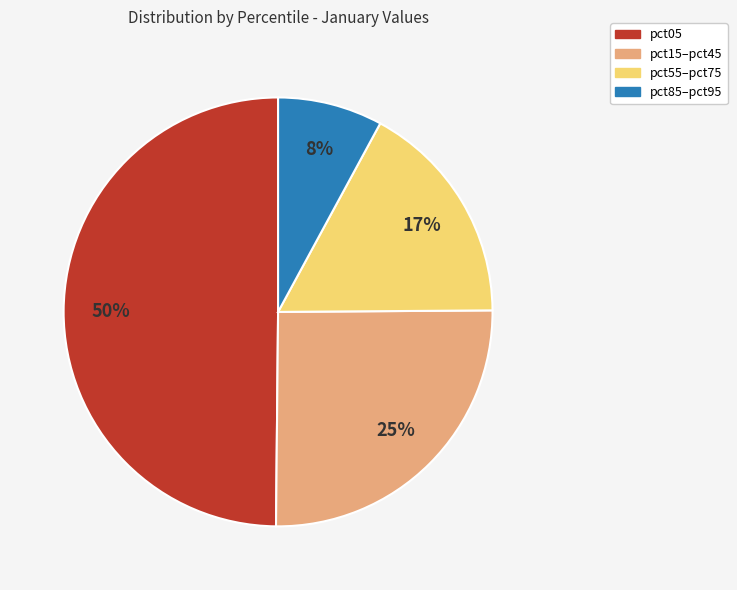

To the nearest percent, what is the average slice percentage?

25%